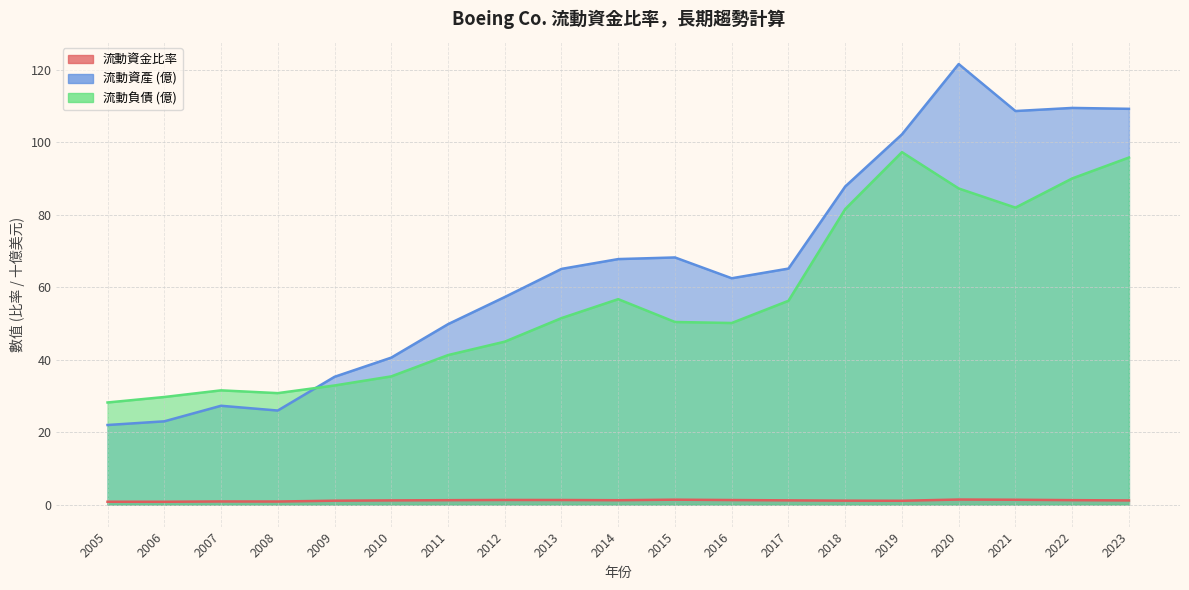

How many interior local valleys does the 流動負債 (億) series have?

3